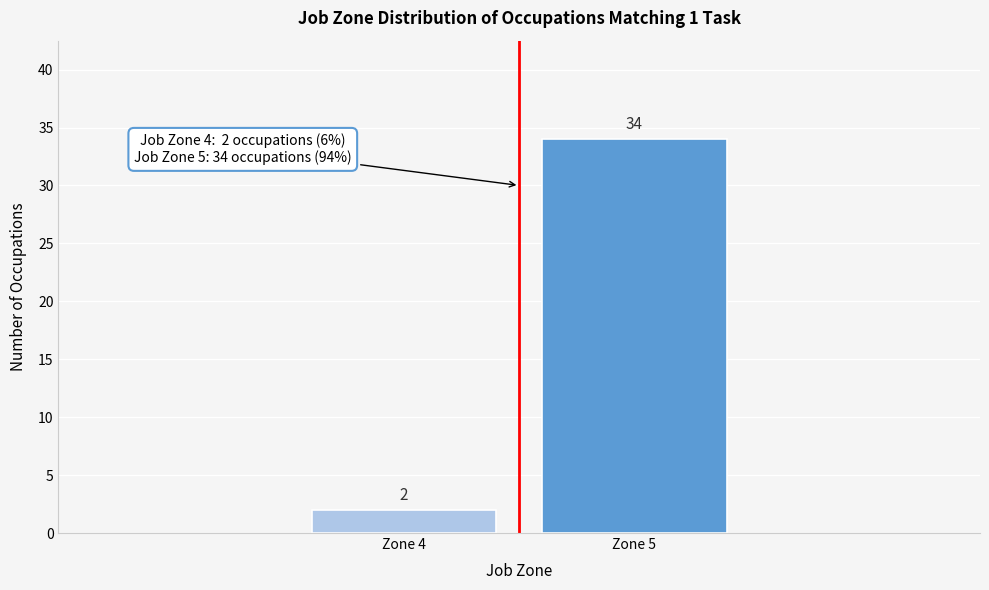

Reading left to right, list all the values displayed in this chart.

2	34